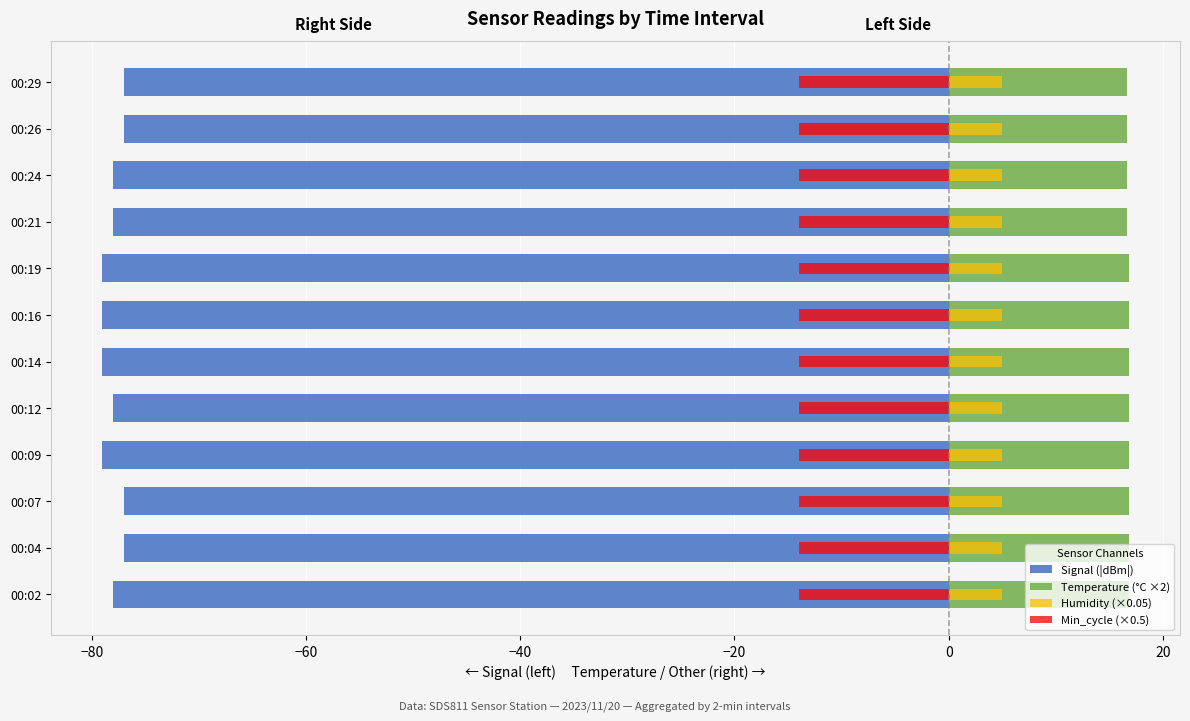

Which series has the largest total across all categories?

Temperature (°C ×2)